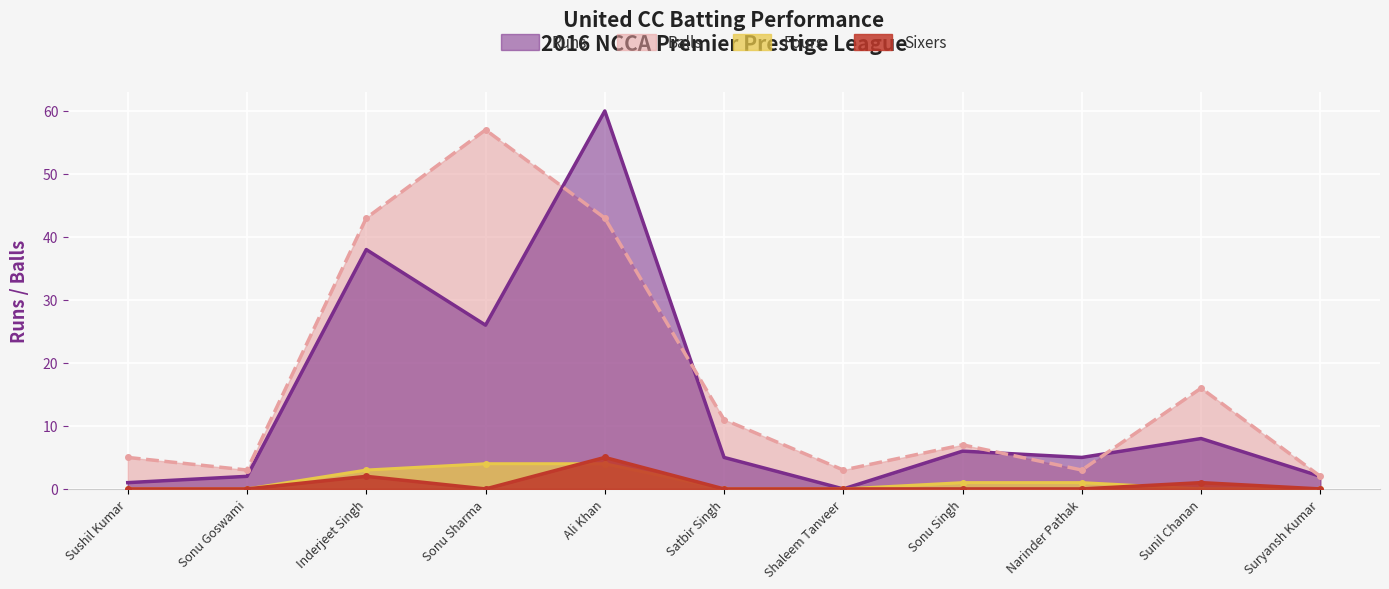

What is the label of the 10th point from the right?

Sonu Goswami